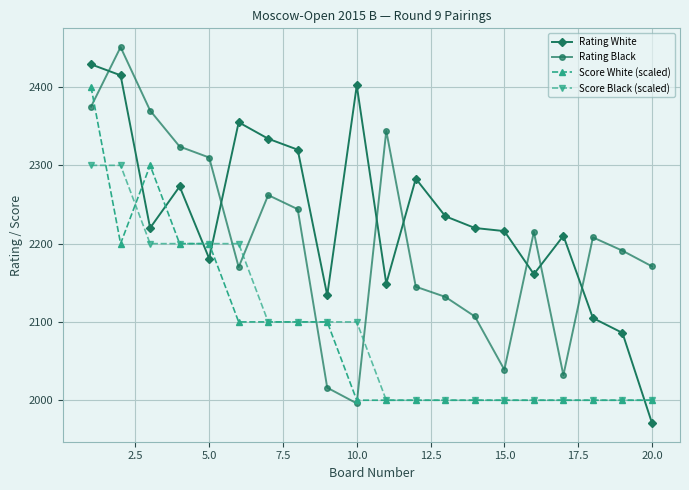

True or false: Rating White has more than 2 points higher than both neighbors.

True